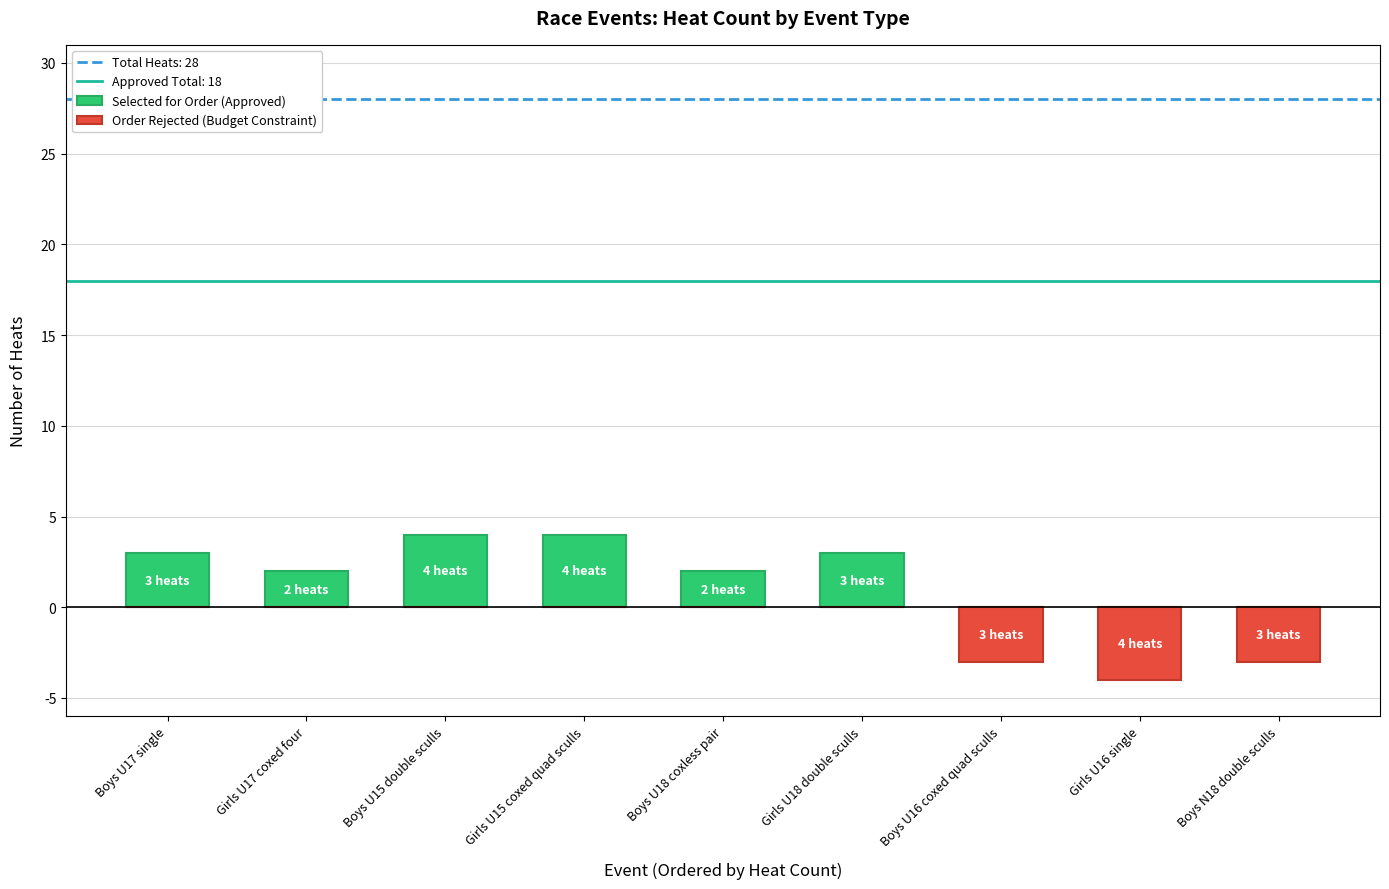

How many values in Order Rejected (Budget Constraint) are below zero?

3